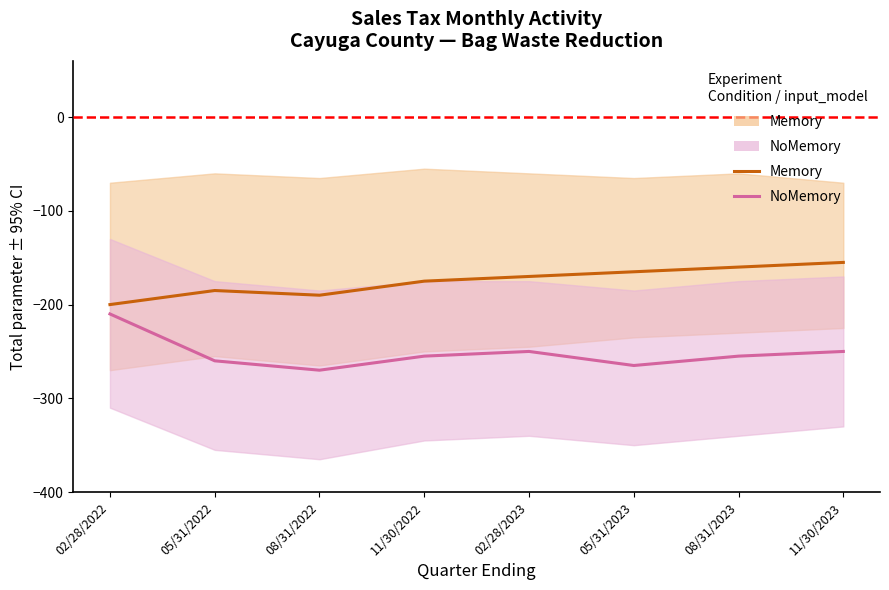

What is the approximate value of NoMemory at 05/31/2023, to the nearest 5?

-265